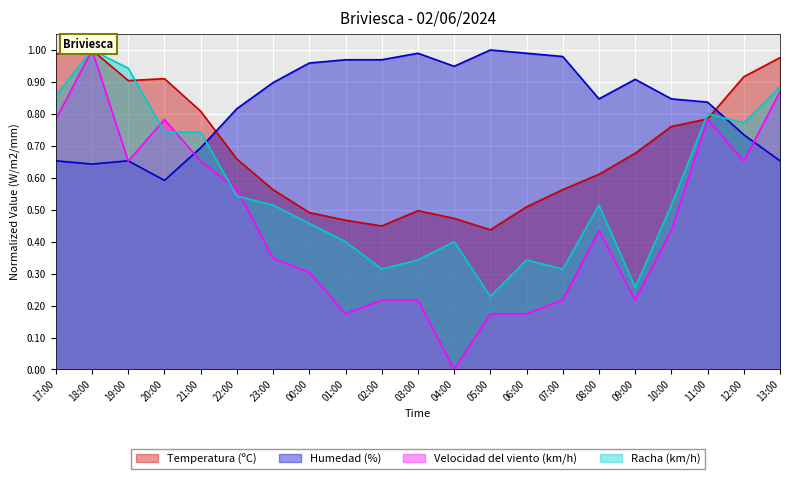

Which has a higher value, 12:00 or 18:00?

18:00